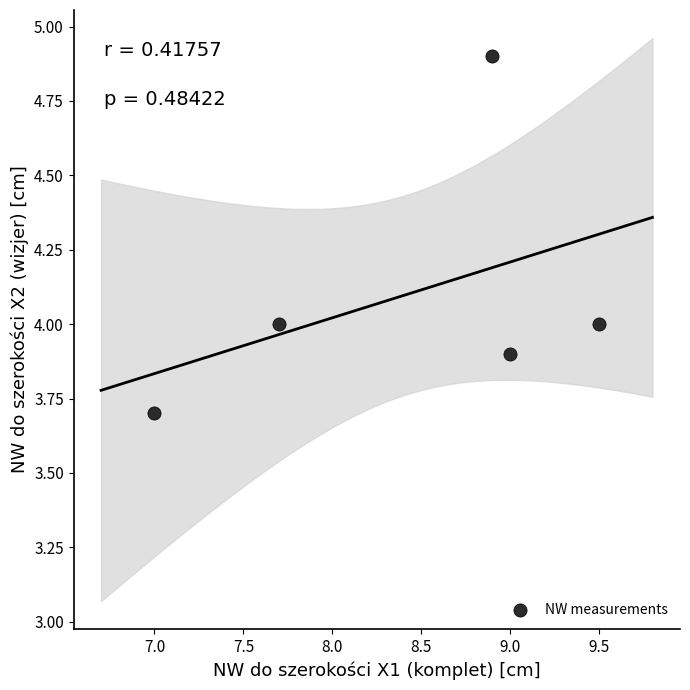

What is the average X value?

8.4